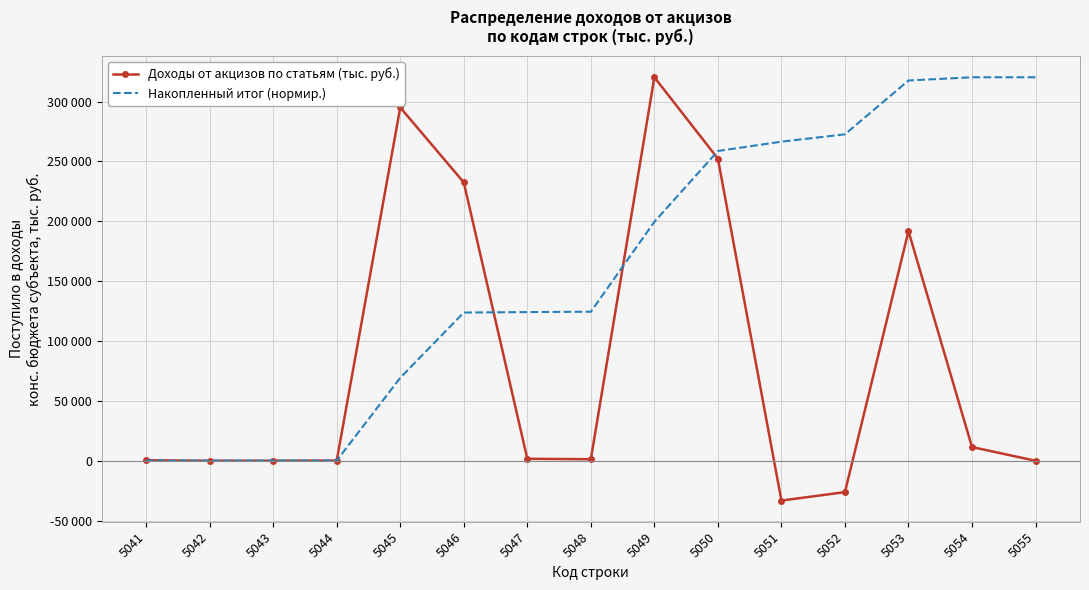

What are all the series names shown in the legend?

Доходы от акцизов по статьям (тыс. руб.), Накопленный итог (нормир.)